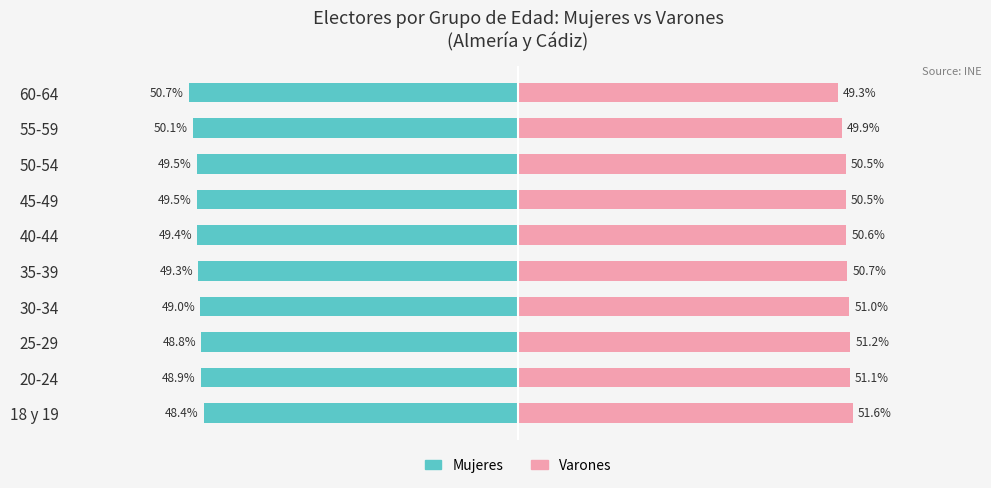

How many groups of bars are there?

10